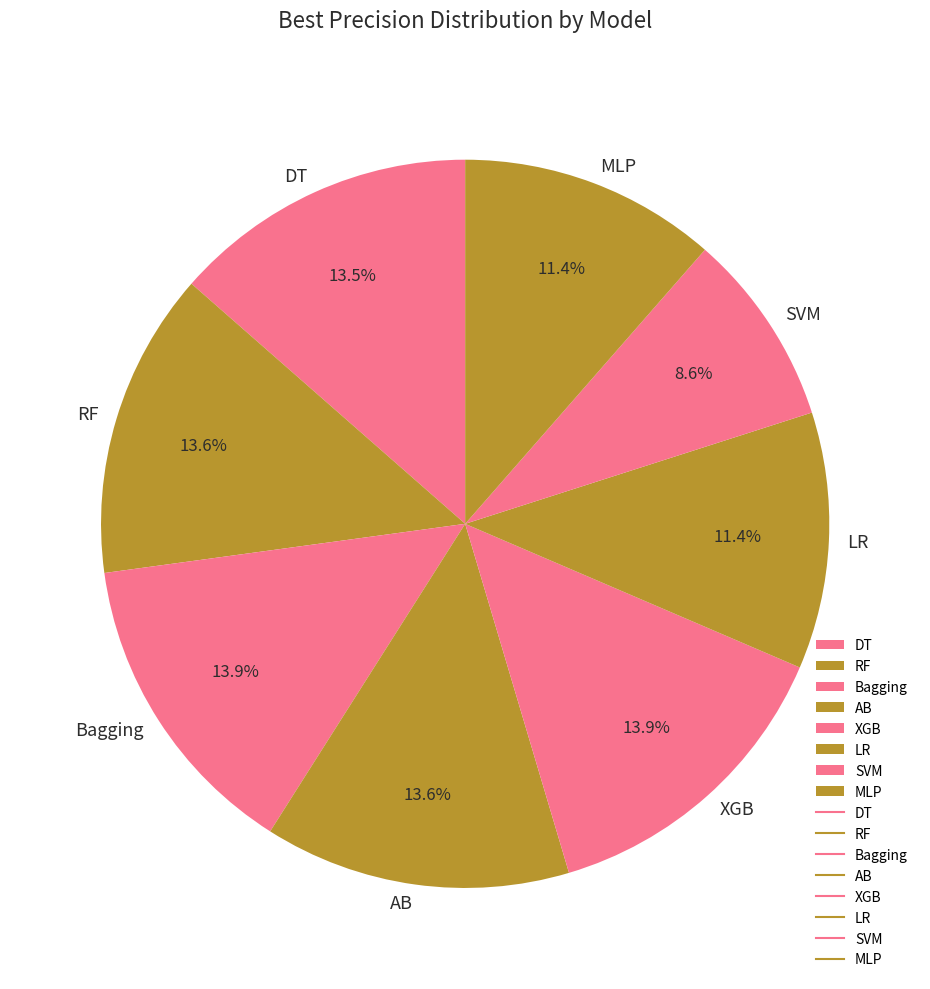

Is the sum of LR and Bagging greater than half?

No